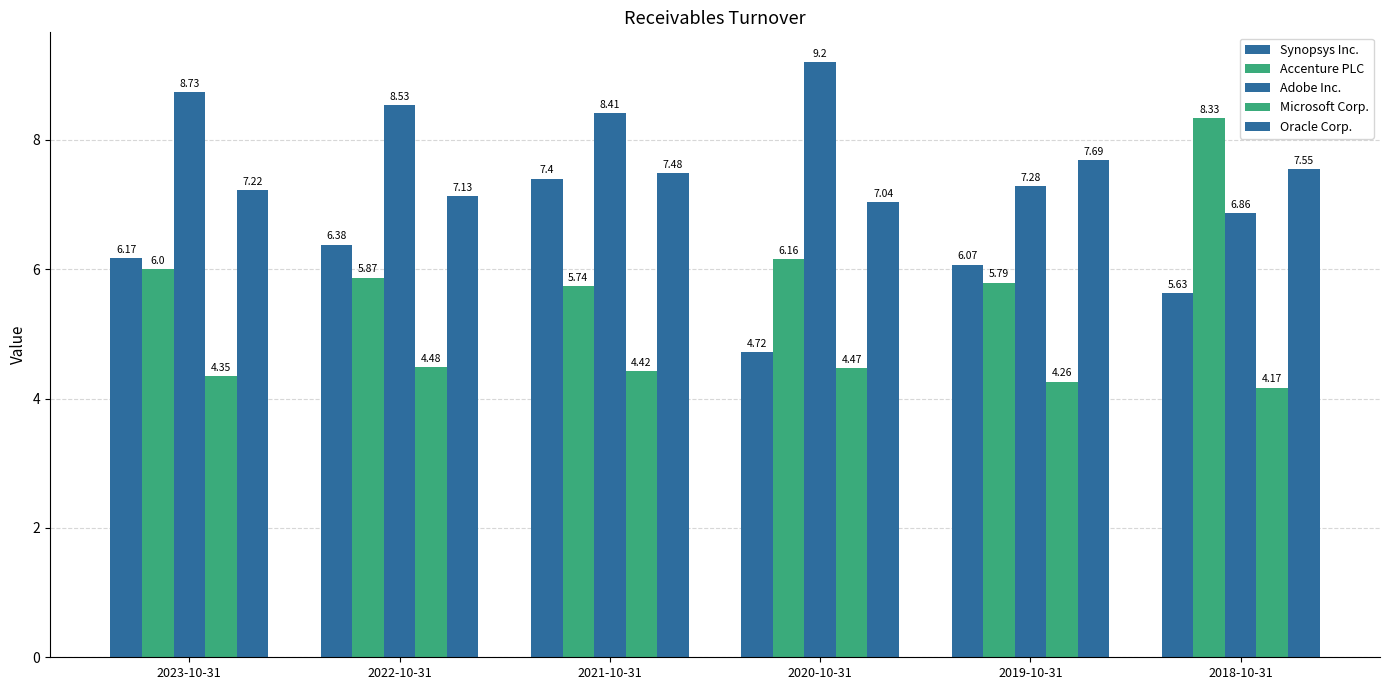

How many data points in Synopsys Inc. are less than 6?

2